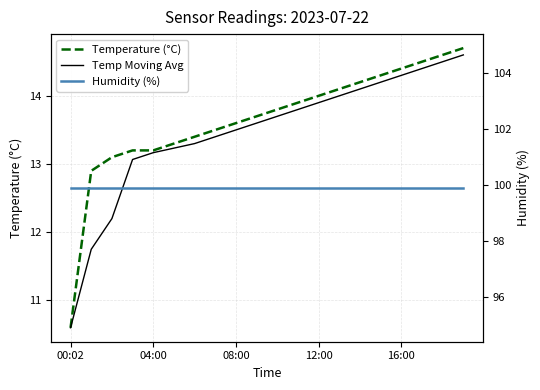

True or false: Temp Moving Avg and Humidity (%) cross at least once.

False